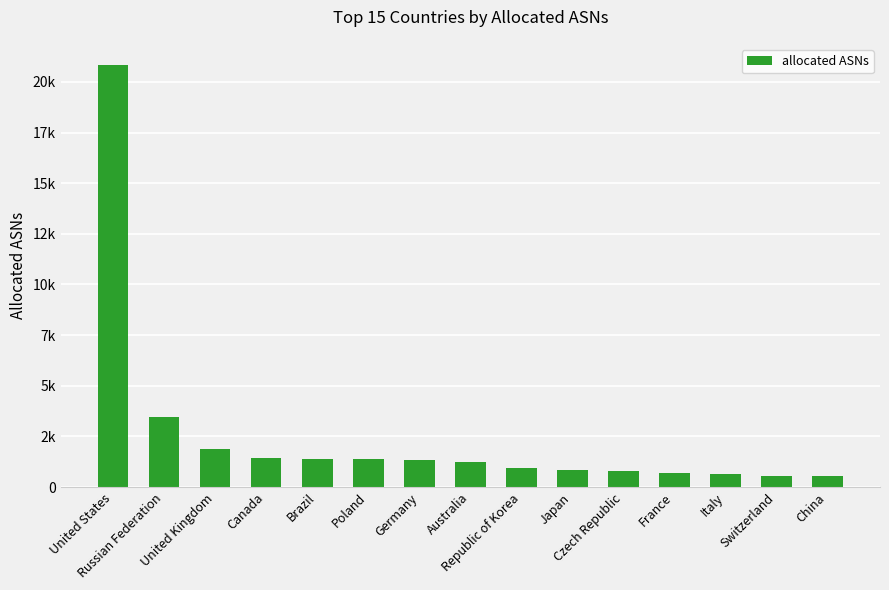

The value at Switzerland is 558. True or false?

True